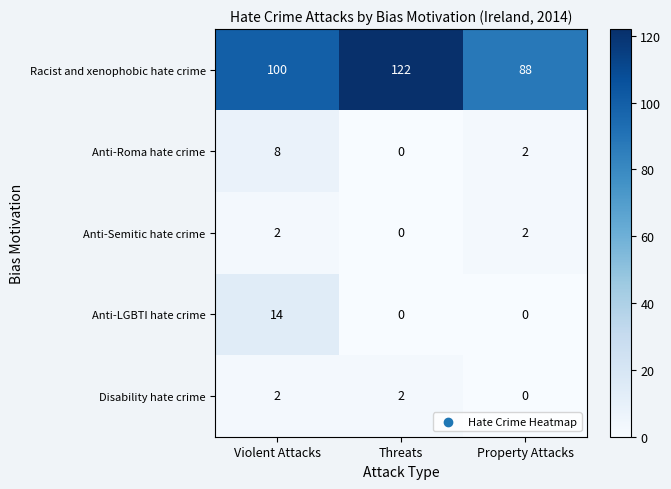

Is it true that Disability hate crime equals 0 at Property Attacks?

True